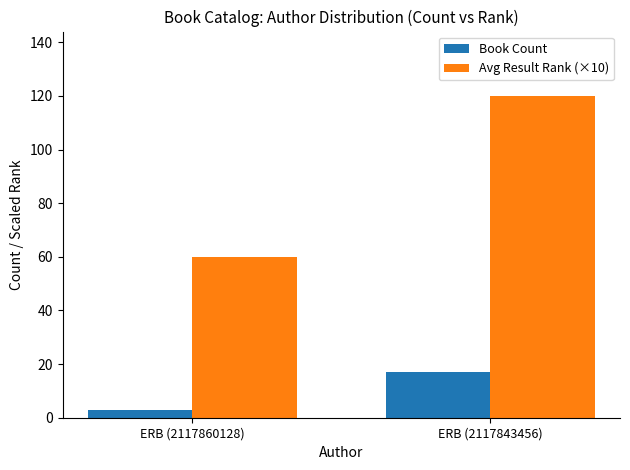

True or false: Avg Result Rank (×10) has a value of 60 at ERB (2117860128).

True